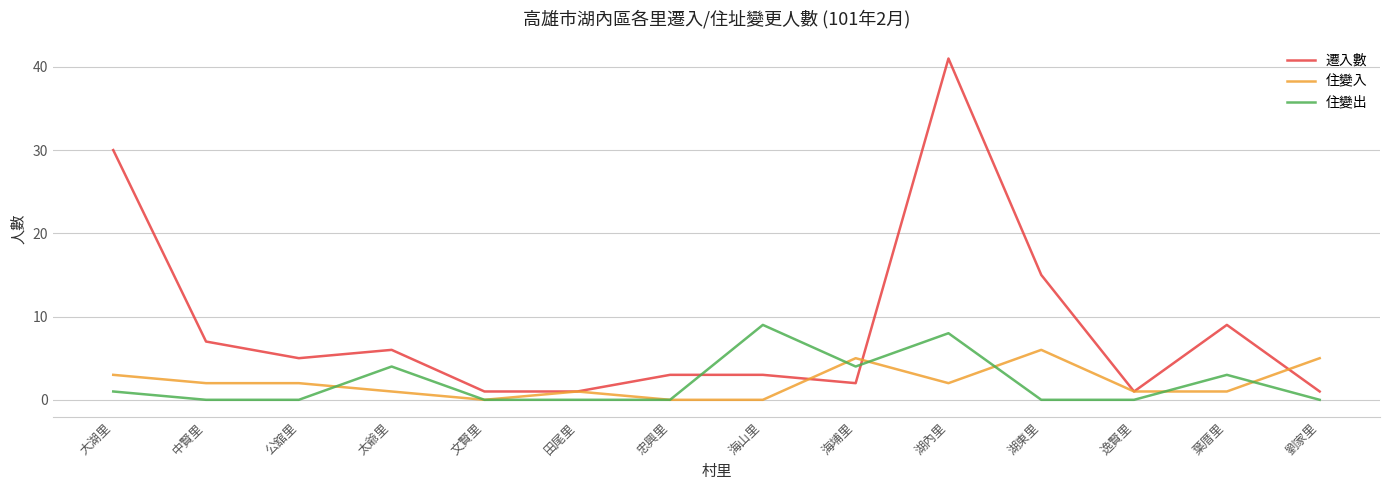

Is this an area chart (filled region under the line)?

No